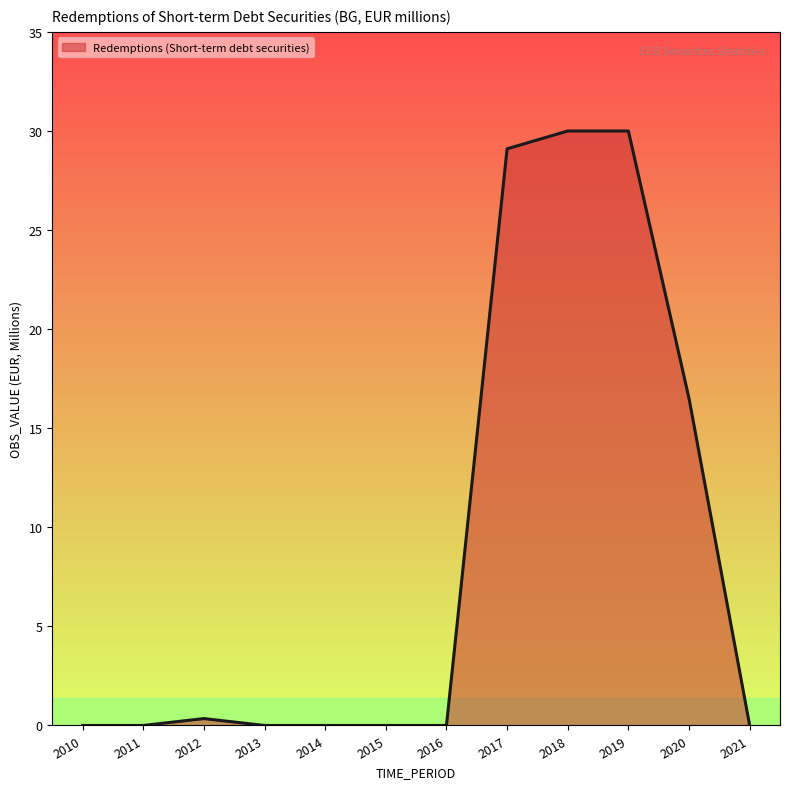

How many lines are shown in the chart?

1